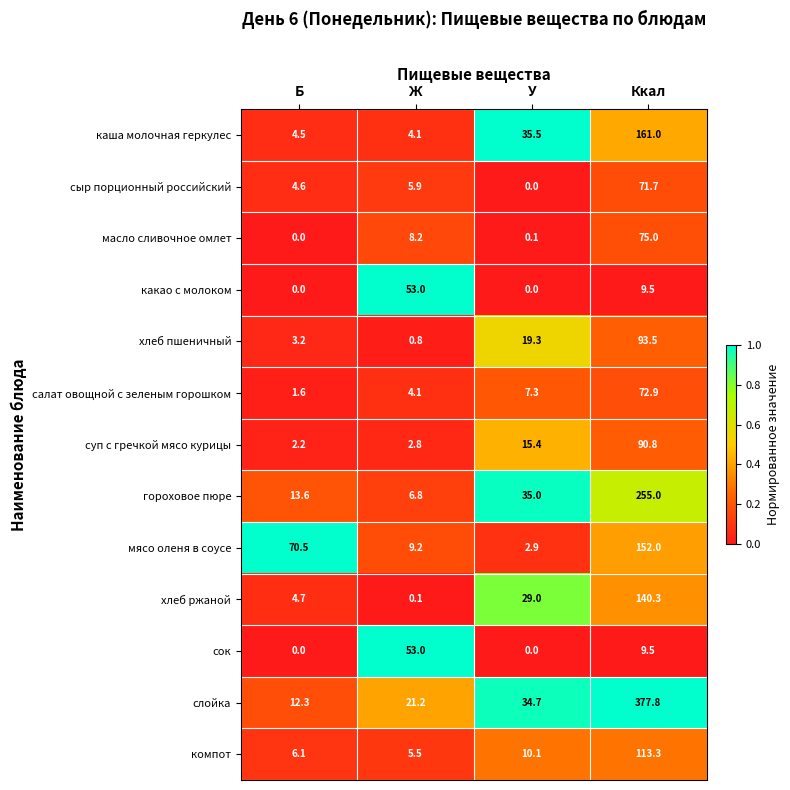

Which category has the highest value in the гороховое пюре series?

Ккал